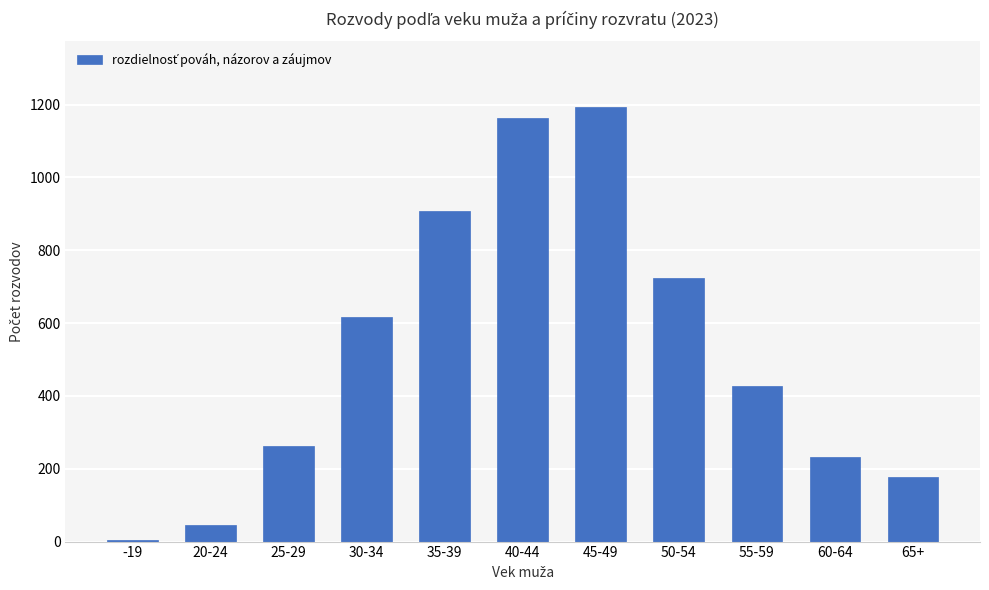

At which label is the value closest to 598?

30-34